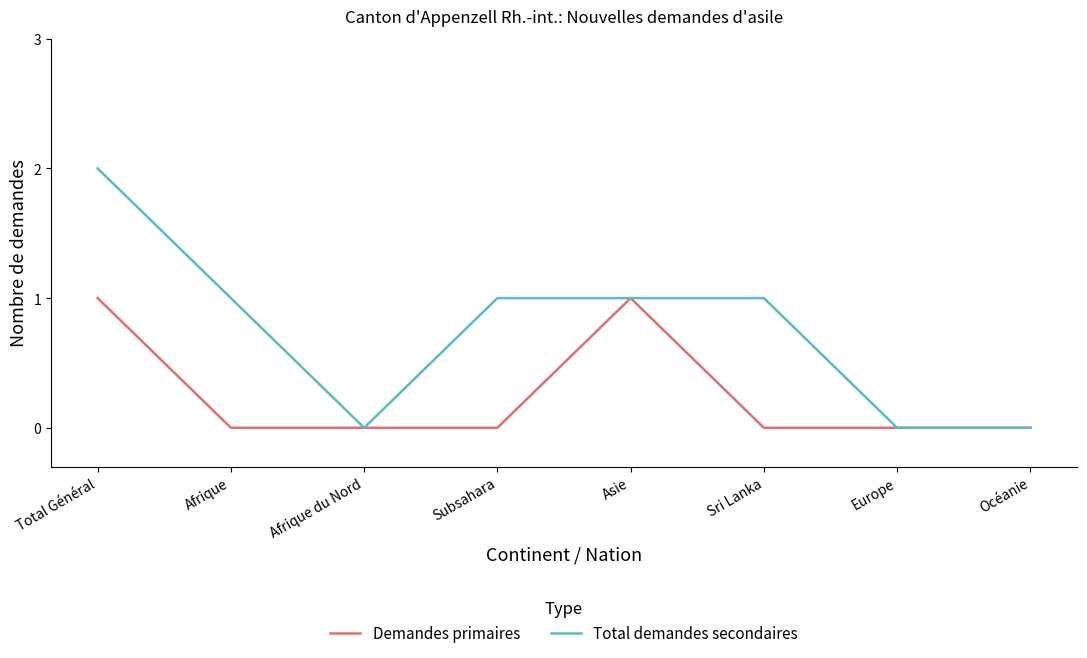

What position from the left is Total Général?

1